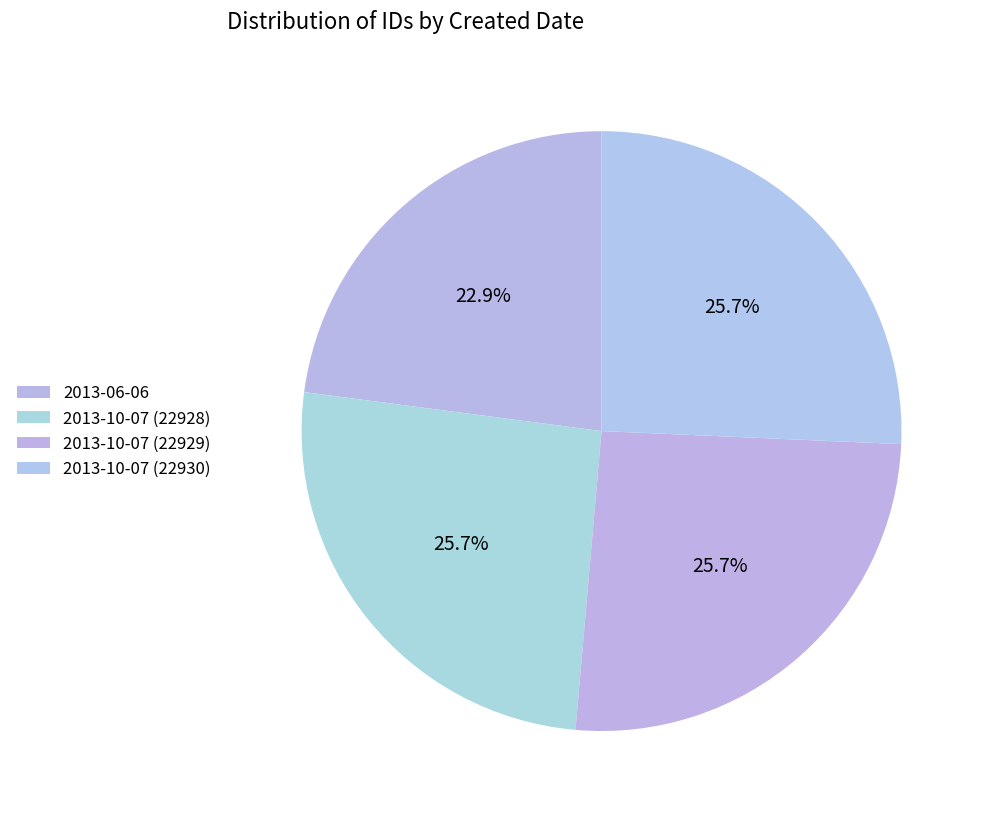

Rank the categories by value from highest to lowest.

2013-10-07 (22930), 2013-10-07 (22929), 2013-10-07 (22928), 2013-06-06